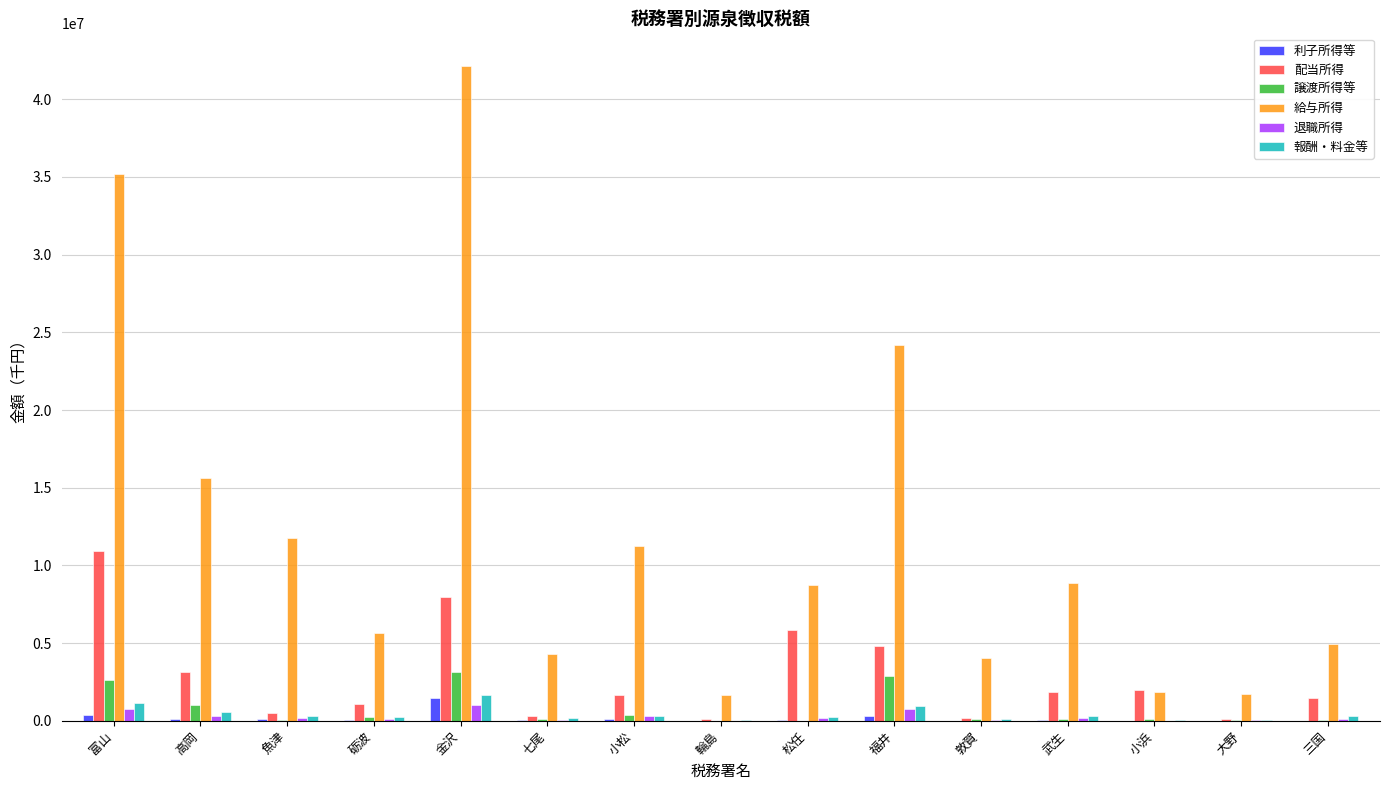

Which series has the largest total across all categories?

給与所得